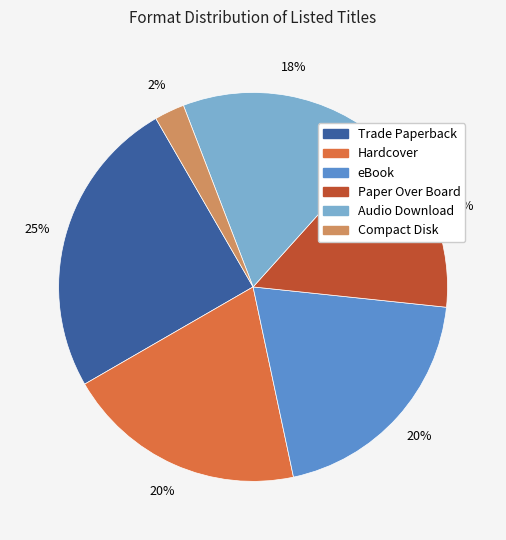

Does Hardcover account for over 50% of the chart?

No